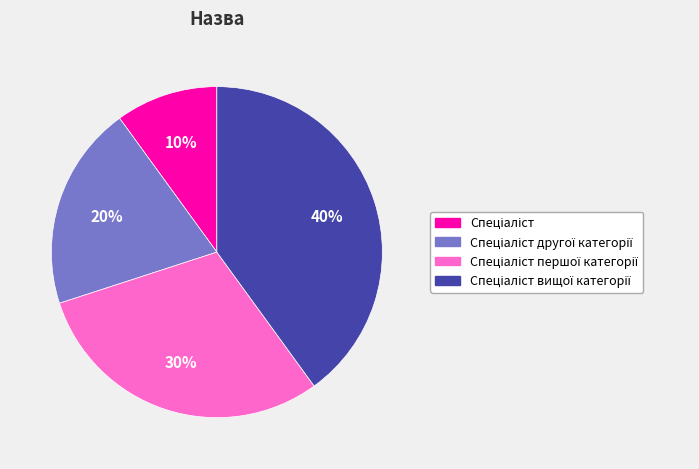

Is there any slice that represents more than half of the pie?

No